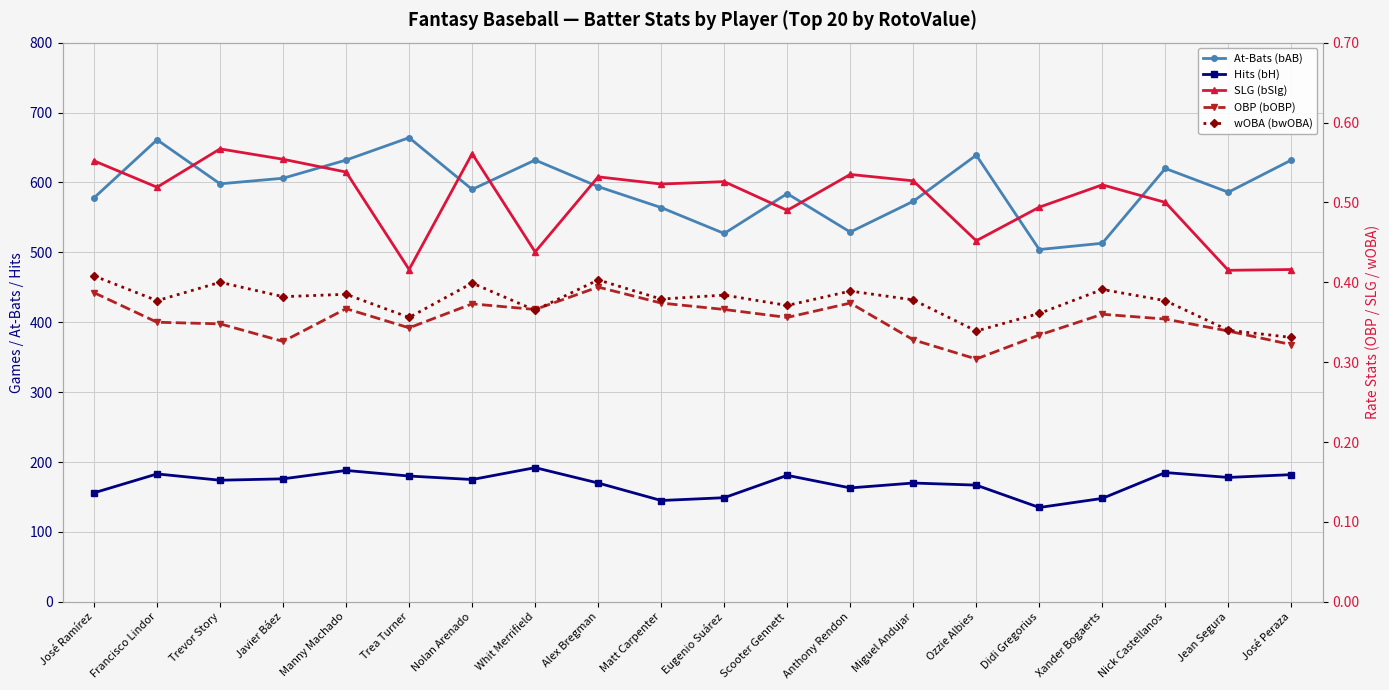

Reading left to right, extract all data points from this chart.

At-Bats (bAB): José Ramírez=578.0	Francisco Lindor=661.0	Trevor Story=598.0	Javier Báez=606.0	Manny Machado=632.0	Trea Turner=664.0	Nolan Arenado=590.0	Whit Merrifield=632.0	Alex Bregman=594.0	Matt Carpenter=564.0	Eugenio Suárez=527.0	Scooter Gennett=584.0	Anthony Rendon=529.0	Miguel Andujar=573.0	Ozzie Albies=639.0	Didi Gregorius=504.0	Xander Bogaerts=513.0	Nick Castellanos=620.0	Jean Segura=586.0	José Peraza=632.0
Hits (bH): José Ramírez=156.0	Francisco Lindor=183.0	Trevor Story=174.0	Javier Báez=176.0	Manny Machado=188.0	Trea Turner=180.0	Nolan Arenado=175.0	Whit Merrifield=192.0	Alex Bregman=170.0	Matt Carpenter=145.0	Eugenio Suárez=149.0	Scooter Gennett=181.0	Anthony Rendon=163.0	Miguel Andujar=170.0	Ozzie Albies=167.0	Didi Gregorius=135.0	Xander Bogaerts=148.0	Nick Castellanos=185.0	Jean Segura=178.0	José Peraza=182.0
SLG (bSlg): José Ramírez=0.6	Francisco Lindor=0.5	Trevor Story=0.6	Javier Báez=0.6	Manny Machado=0.5	Trea Turner=0.4	Nolan Arenado=0.6	Whit Merrifield=0.4	Alex Bregman=0.5	Matt Carpenter=0.5	Eugenio Suárez=0.5	Scooter Gennett=0.5	Anthony Rendon=0.5	Miguel Andujar=0.5	Ozzie Albies=0.5	Didi Gregorius=0.5	Xander Bogaerts=0.5	Nick Castellanos=0.5	Jean Segura=0.4	José Peraza=0.4
OBP (bOBP): José Ramírez=0.4	Francisco Lindor=0.3	Trevor Story=0.3	Javier Báez=0.3	Manny Machado=0.4	Trea Turner=0.3	Nolan Arenado=0.4	Whit Merrifield=0.4	Alex Bregman=0.4	Matt Carpenter=0.4	Eugenio Suárez=0.4	Scooter Gennett=0.4	Anthony Rendon=0.4	Miguel Andujar=0.3	Ozzie Albies=0.3	Didi Gregorius=0.3	Xander Bogaerts=0.4	Nick Castellanos=0.4	Jean Segura=0.3	José Peraza=0.3
wOBA (bwOBA): José Ramírez=0.4	Francisco Lindor=0.4	Trevor Story=0.4	Javier Báez=0.4	Manny Machado=0.4	Trea Turner=0.4	Nolan Arenado=0.4	Whit Merrifield=0.4	Alex Bregman=0.4	Matt Carpenter=0.4	Eugenio Suárez=0.4	Scooter Gennett=0.4	Anthony Rendon=0.4	Miguel Andujar=0.4	Ozzie Albies=0.3	Didi Gregorius=0.4	Xander Bogaerts=0.4	Nick Castellanos=0.4	Jean Segura=0.3	José Peraza=0.3